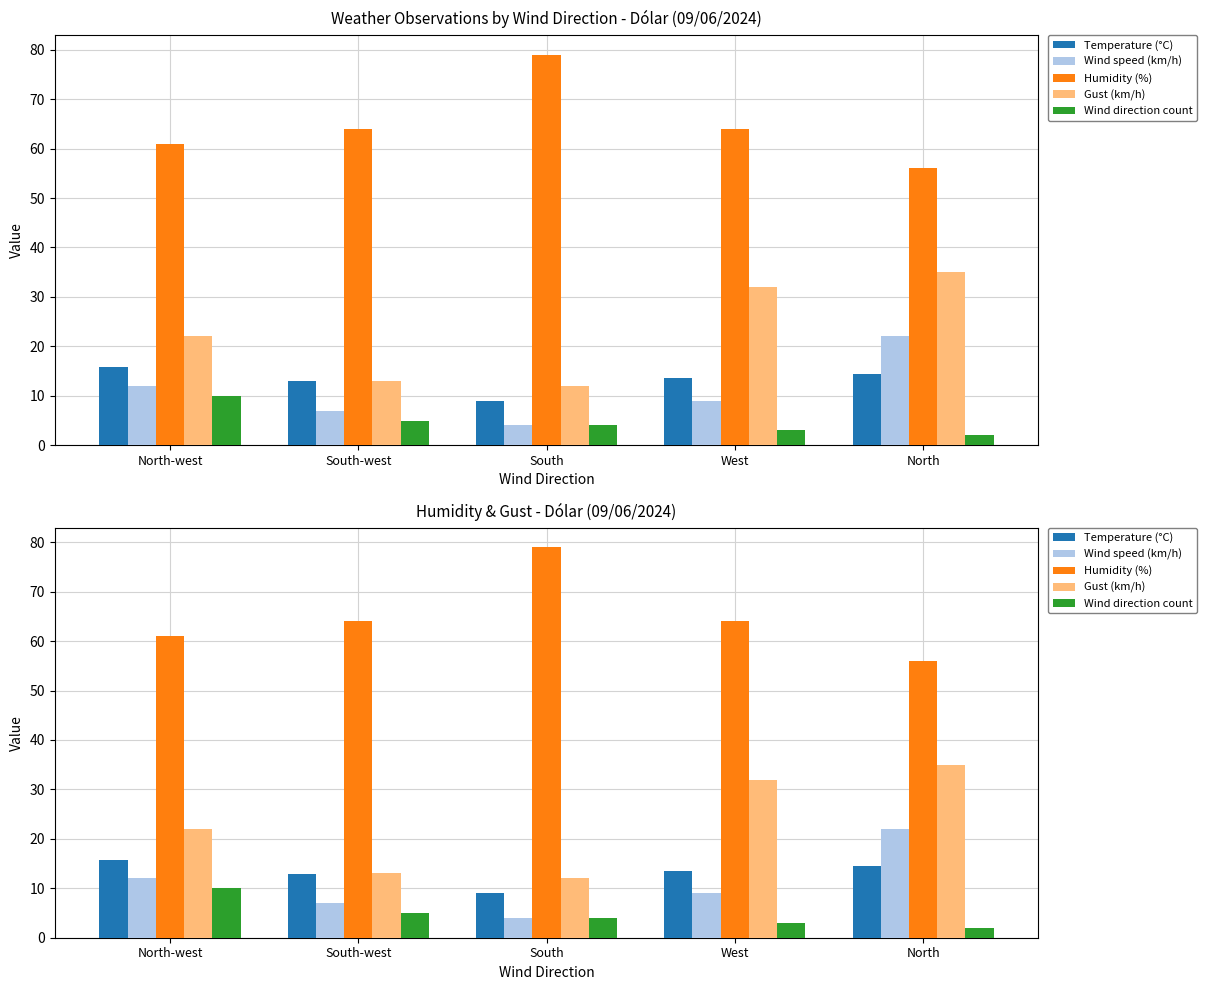

What is the highest value of the Humidity (%) series?

79.0